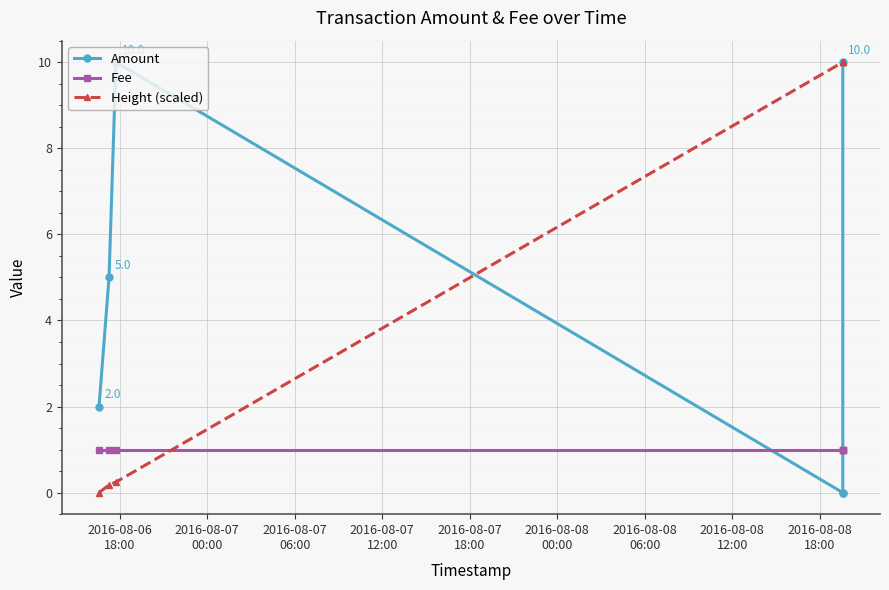

Which series has the widest spread of values?

Amount